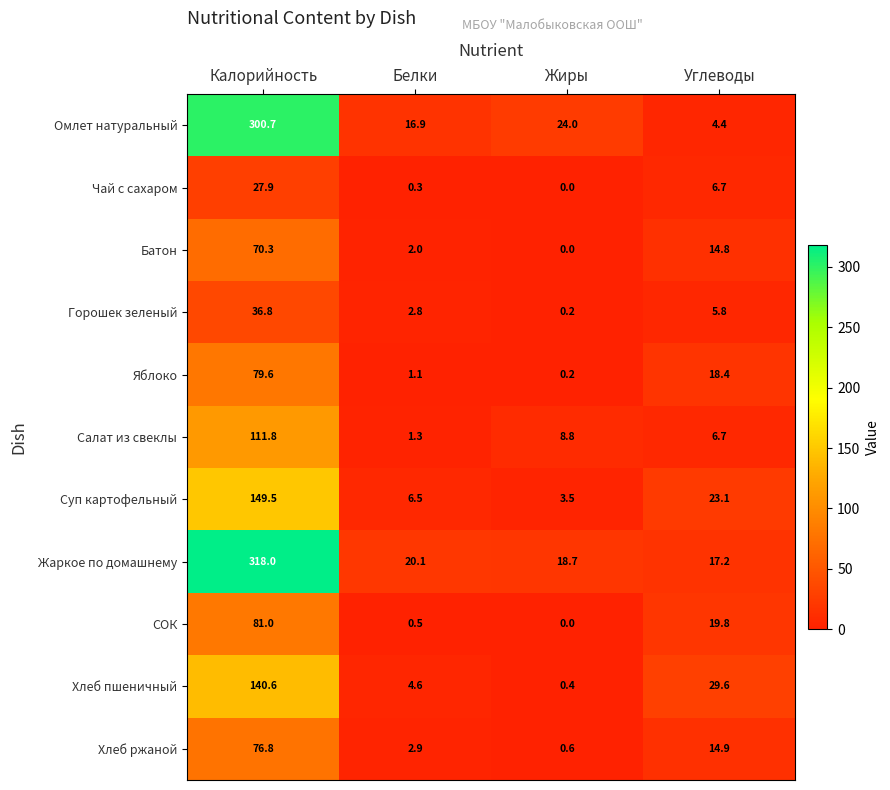

Which series changed the most between Белки and Углеводы?

Хлеб пшеничный